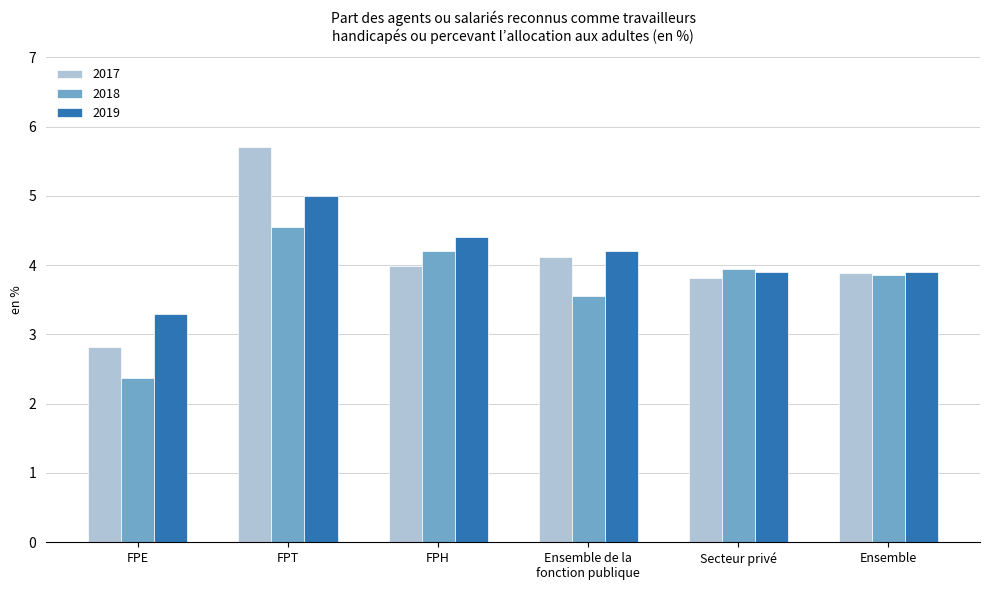

The 2018 series shows 2.4 at FPE. True or false?

True